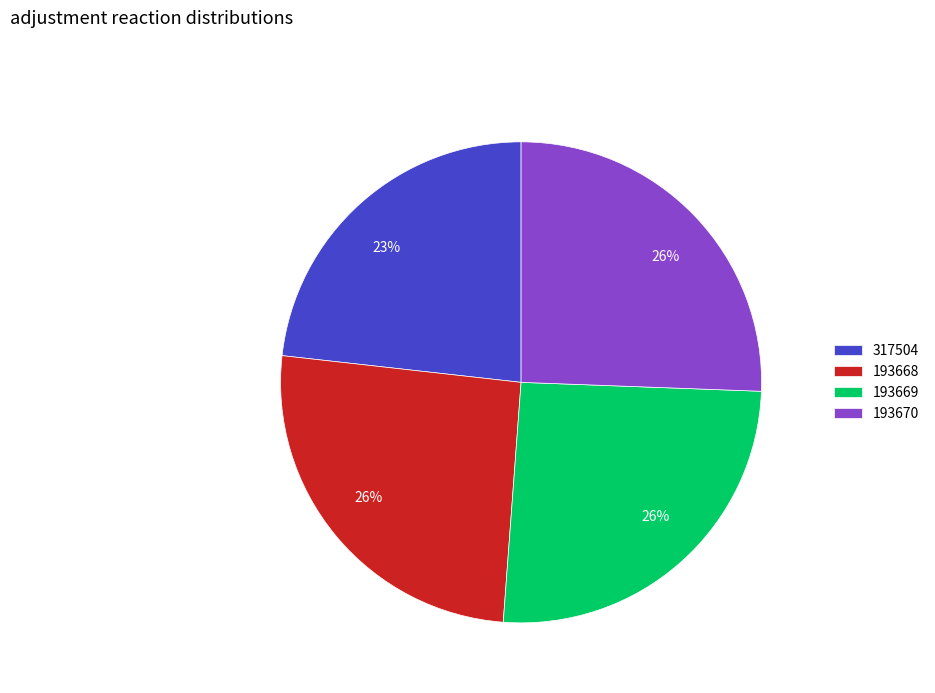

Combined, do 317504 and 193669 account for over 50%?

No